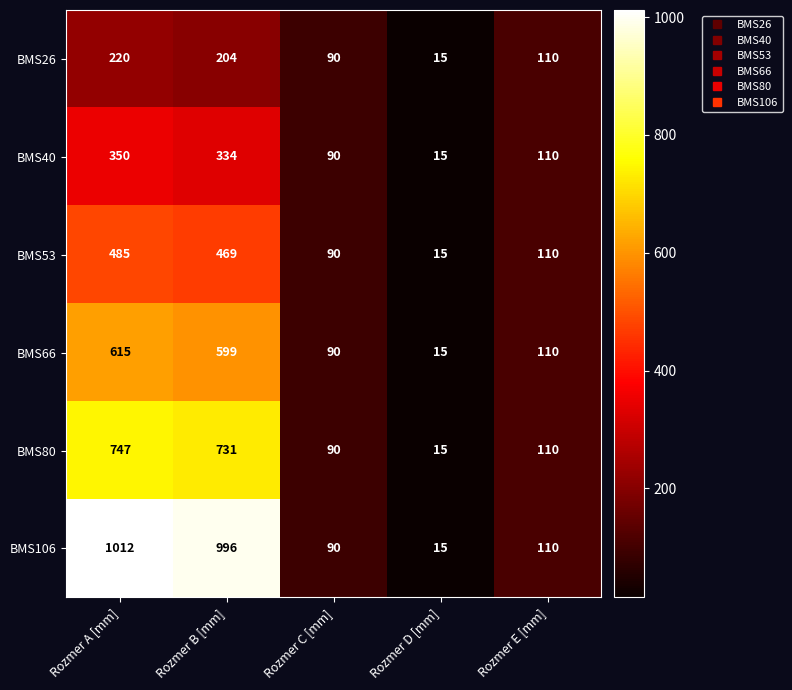

Rank the series by their maximum value, from highest to lowest.

BMS106, BMS80, BMS66, BMS53, BMS40, BMS26